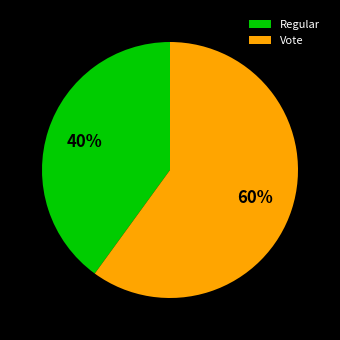

What is the smallest slice in the pie chart?

Regular